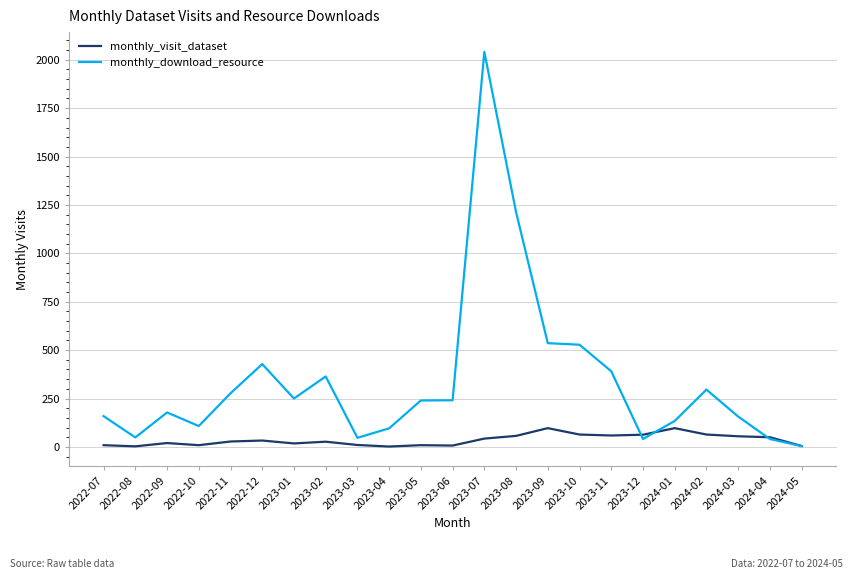

What is the total value across all series at 2024-04?

91